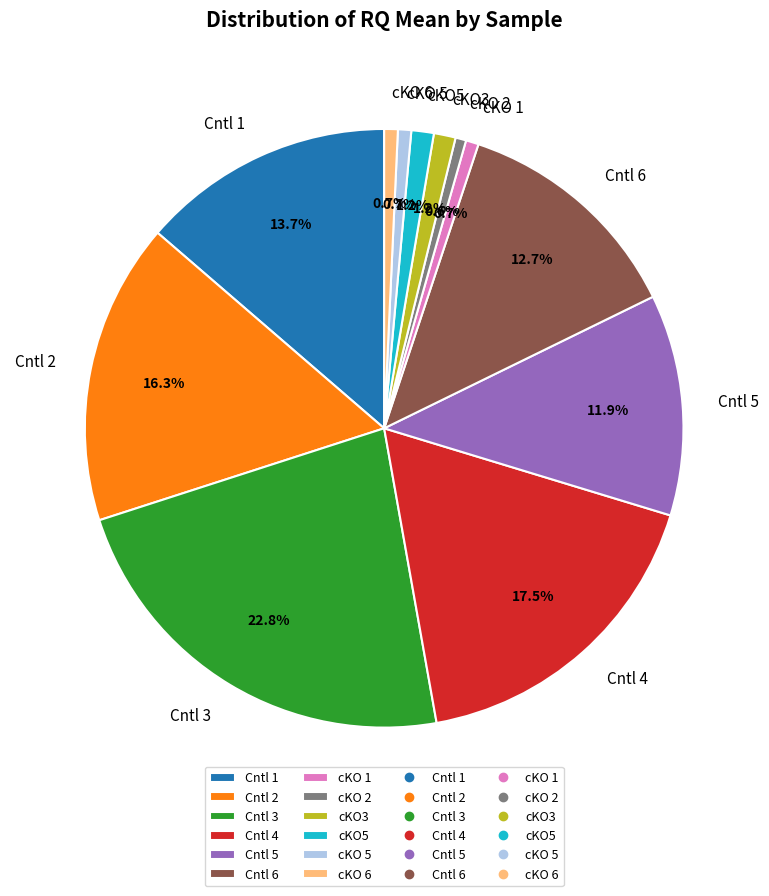

Which slice is the largest?

Cntl 3